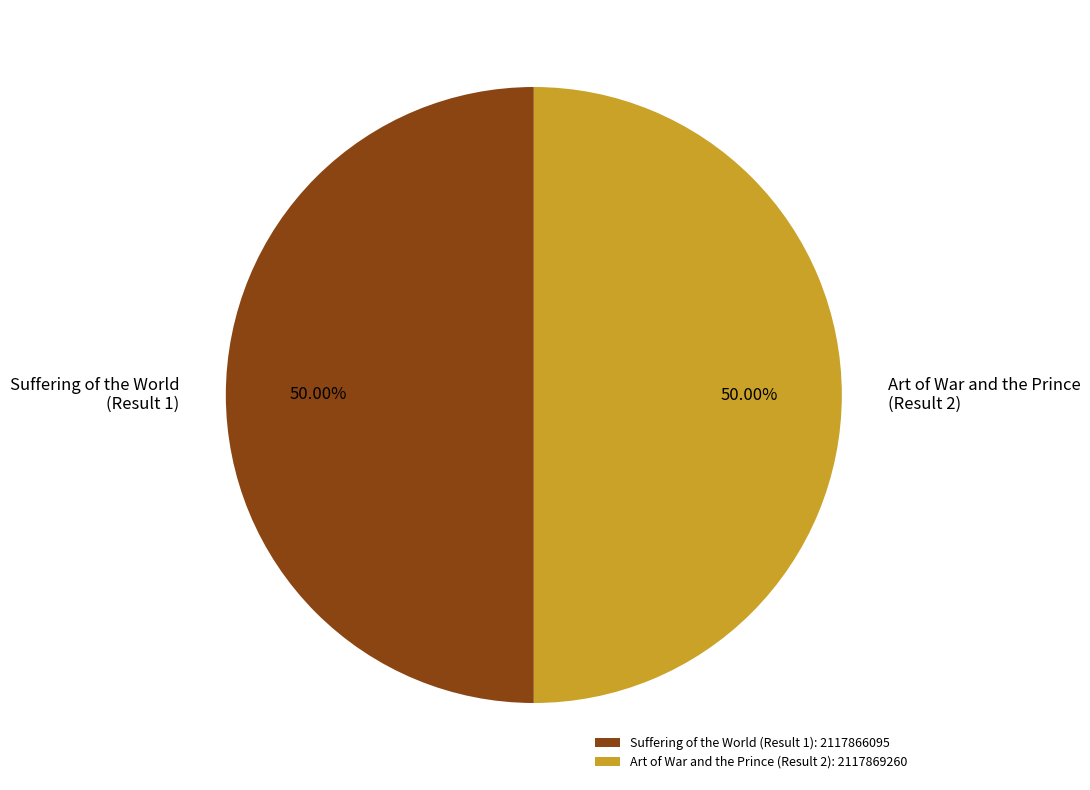

Do Art of War and the Prince (Result 2): 2117869260 and Suffering of the World (Result 1): 2117866095 together represent more than half of the pie?

Yes